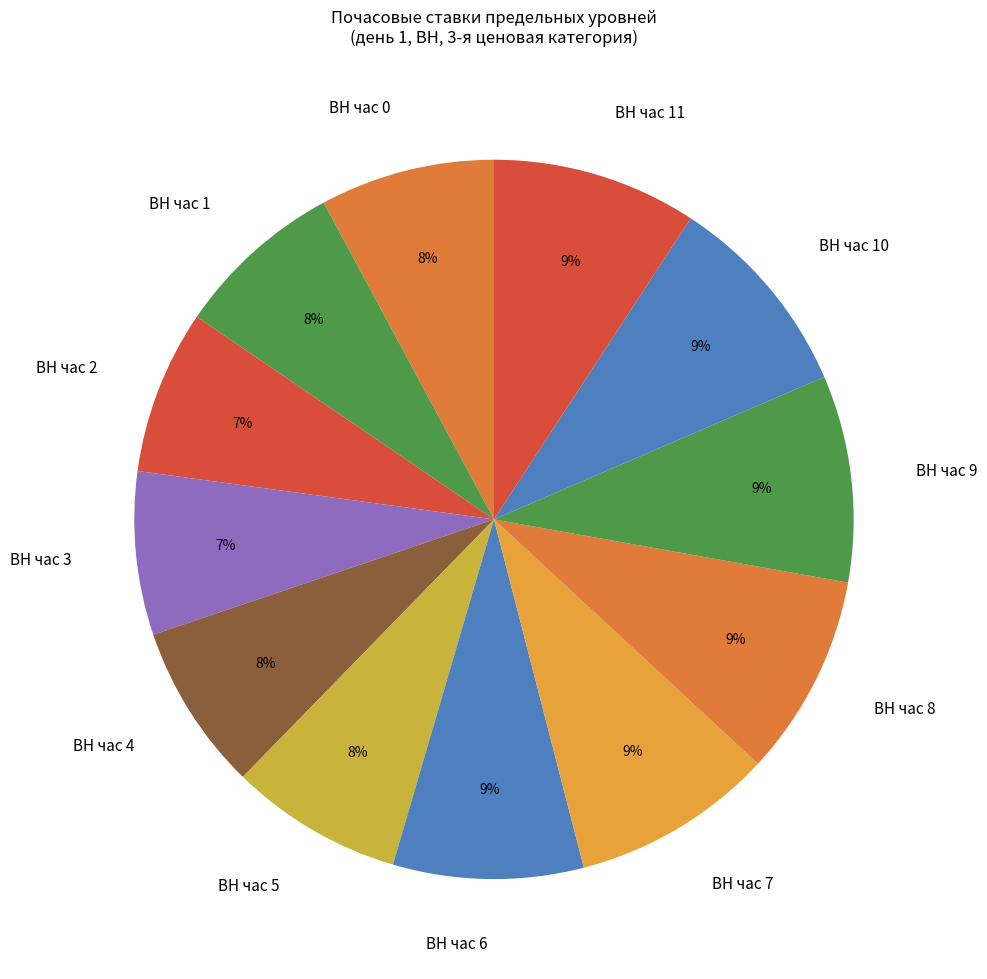

Is it true that ВН час 10 is 23% of the pie?

False